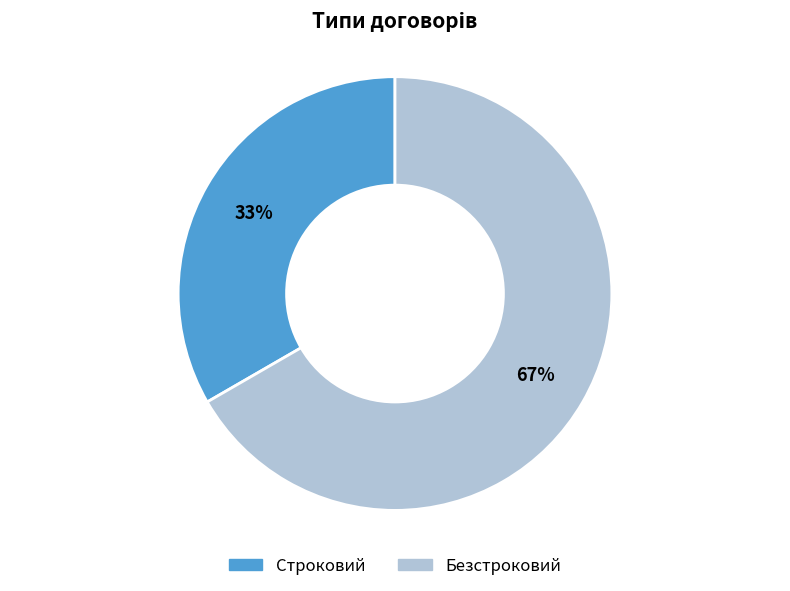

Count the number of slices in the pie.

2